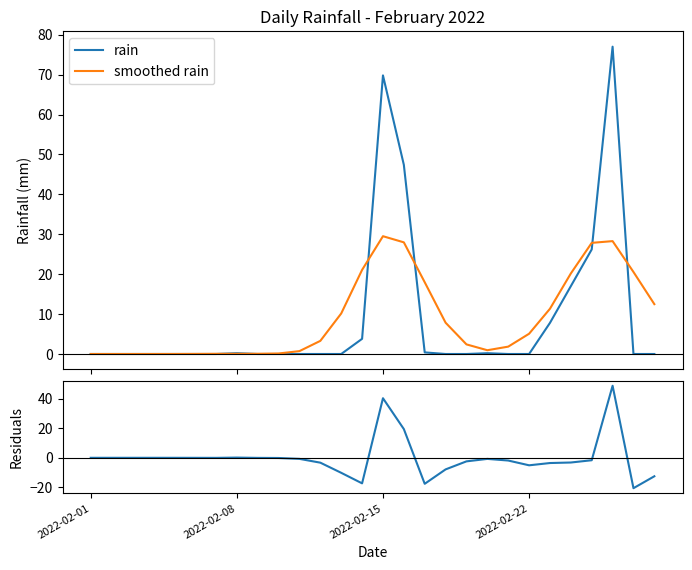

What is the difference between the second highest and minimum values in the residuals series?

60.8